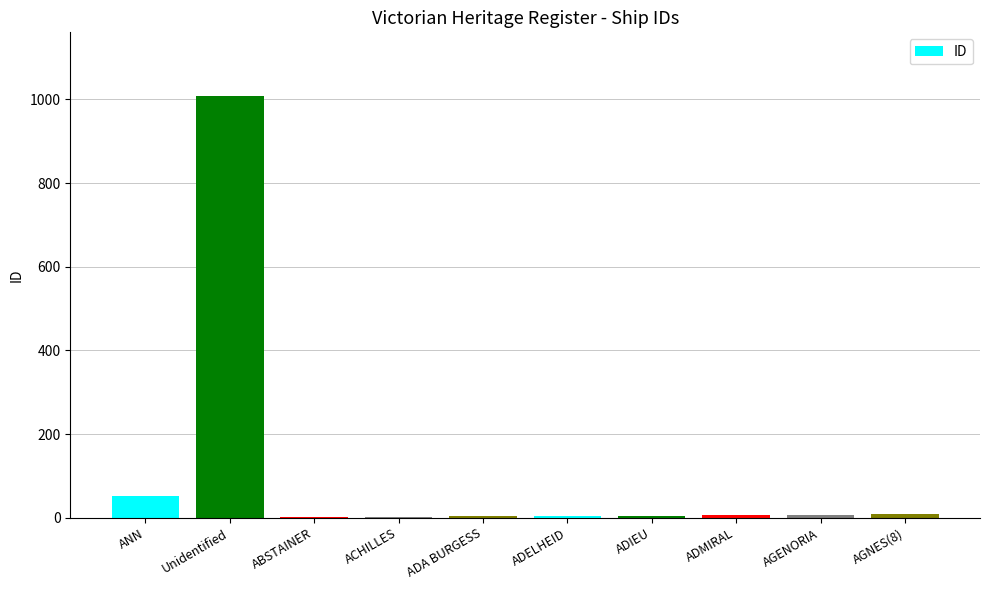

Which label corresponds to the largest value in the chart?

Unidentified